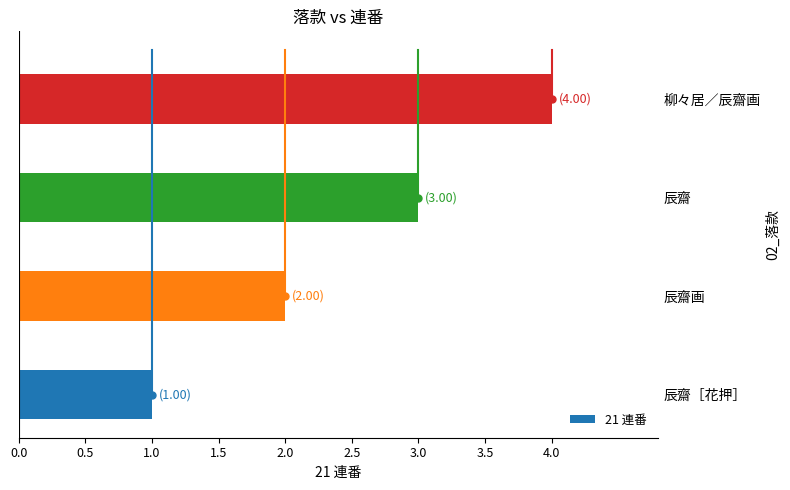

Rank the categories by value from lowest to highest.

辰齋［花押］, 辰齋画, 辰齋, 柳々居／辰齋画